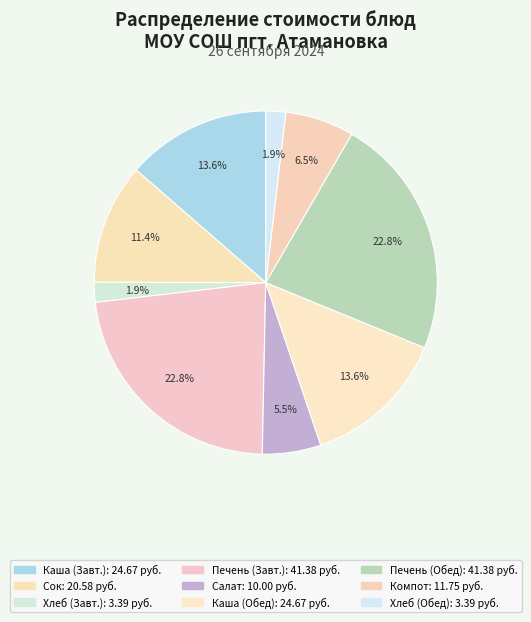

Count the number of slices in the pie.

9